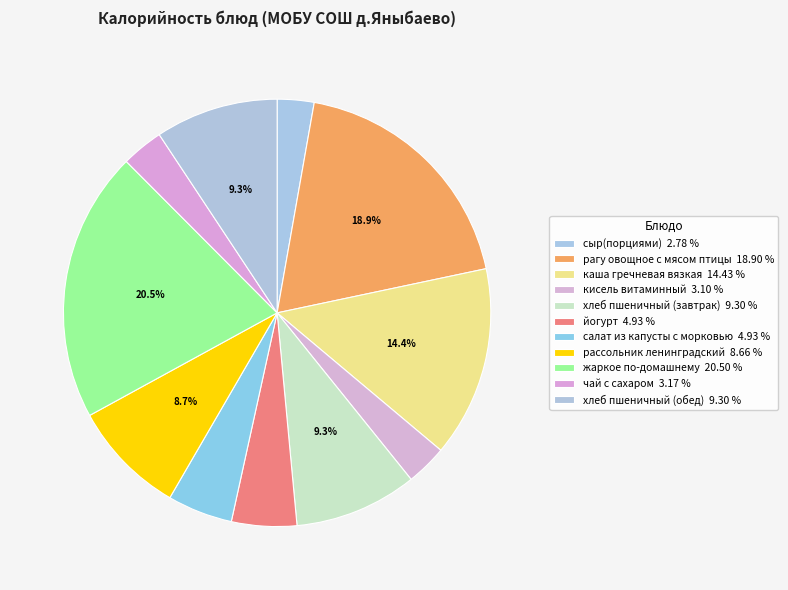

How many slices are in this pie chart?

11